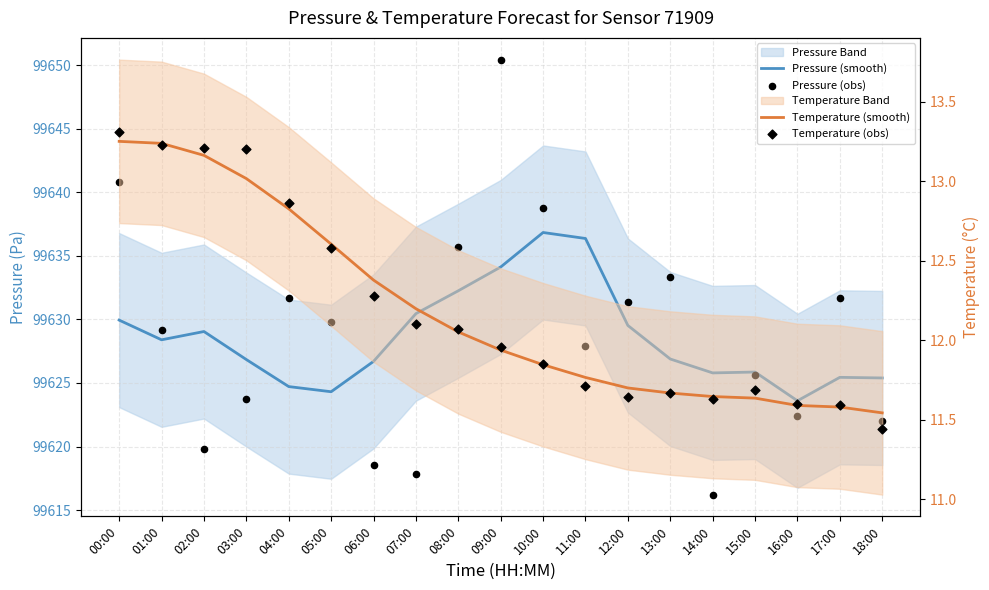

Is the value of Temperature (obs) at 13:00 greater than the value of Pressure (obs) at 05:00?

No